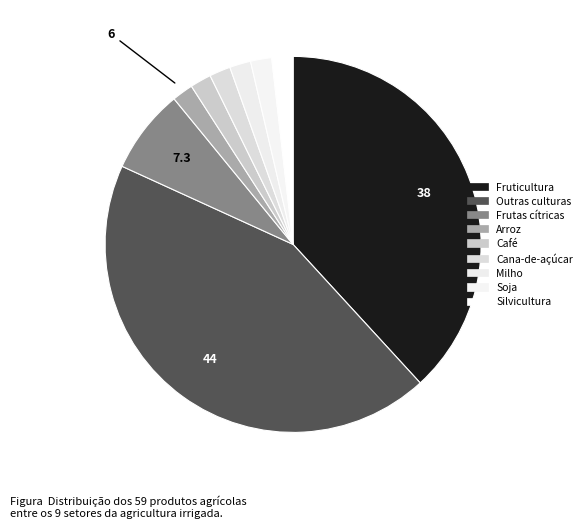

To the nearest percent, what is the combined percentage of Fruticultura and Soja?

40%